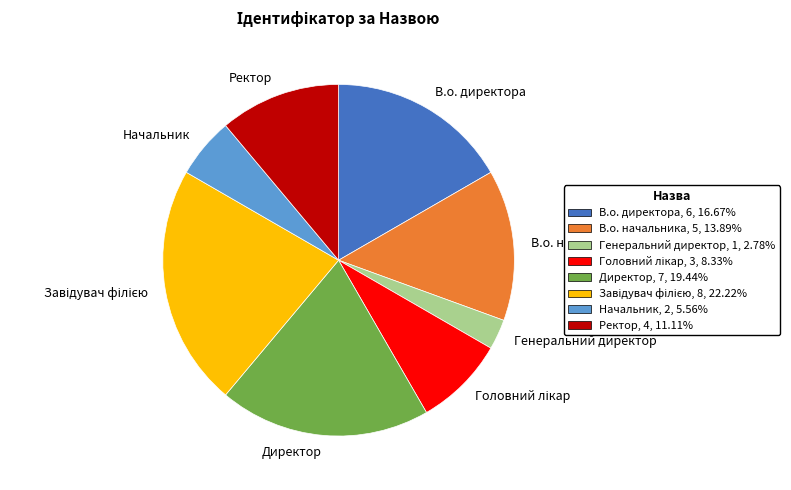

Is there any slice that represents more than half of the pie?

No